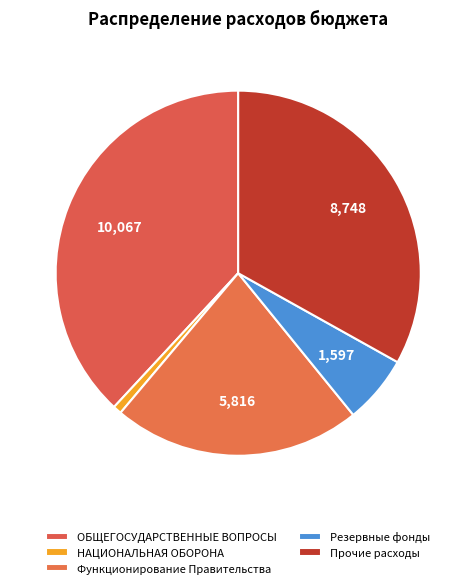

Which category has the biggest portion of the pie?

ОБЩЕГОСУДАРСТВЕННЫЕ ВОПРОСЫ